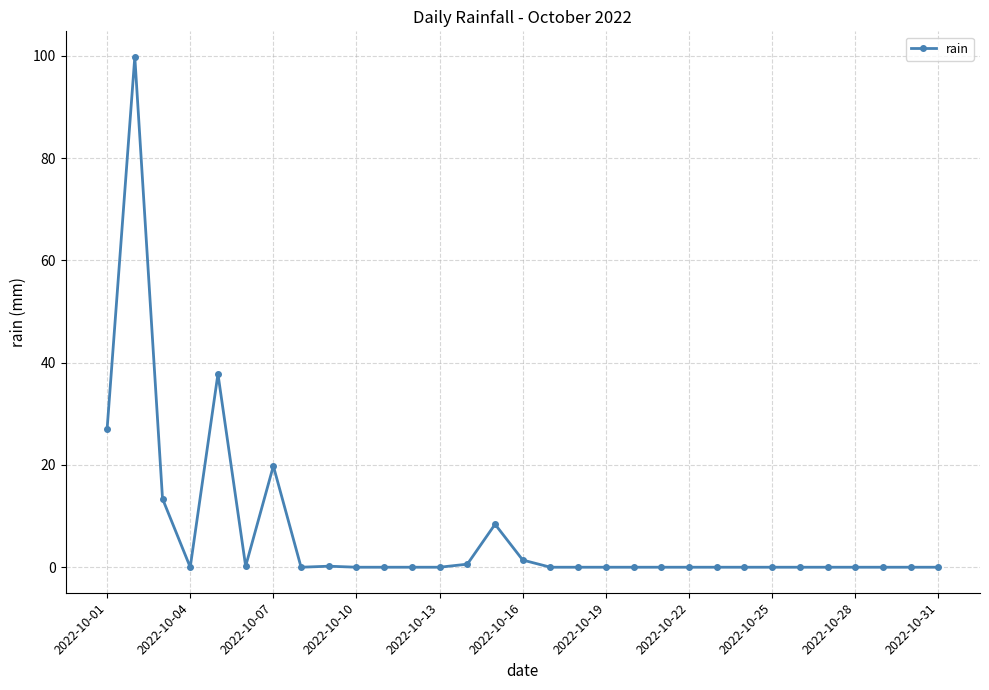

True or false: there are more than 2 points higher than both neighbors.

True